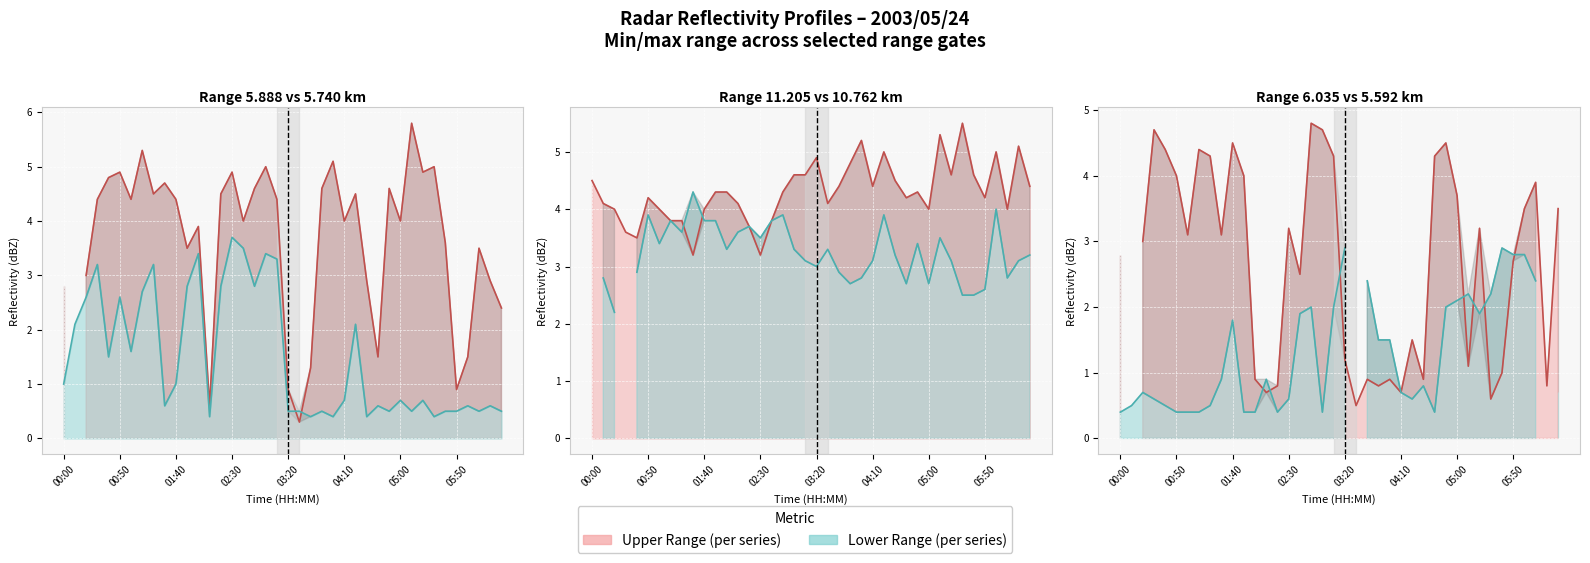

Does the chart display data point markers on the line(s)?

No